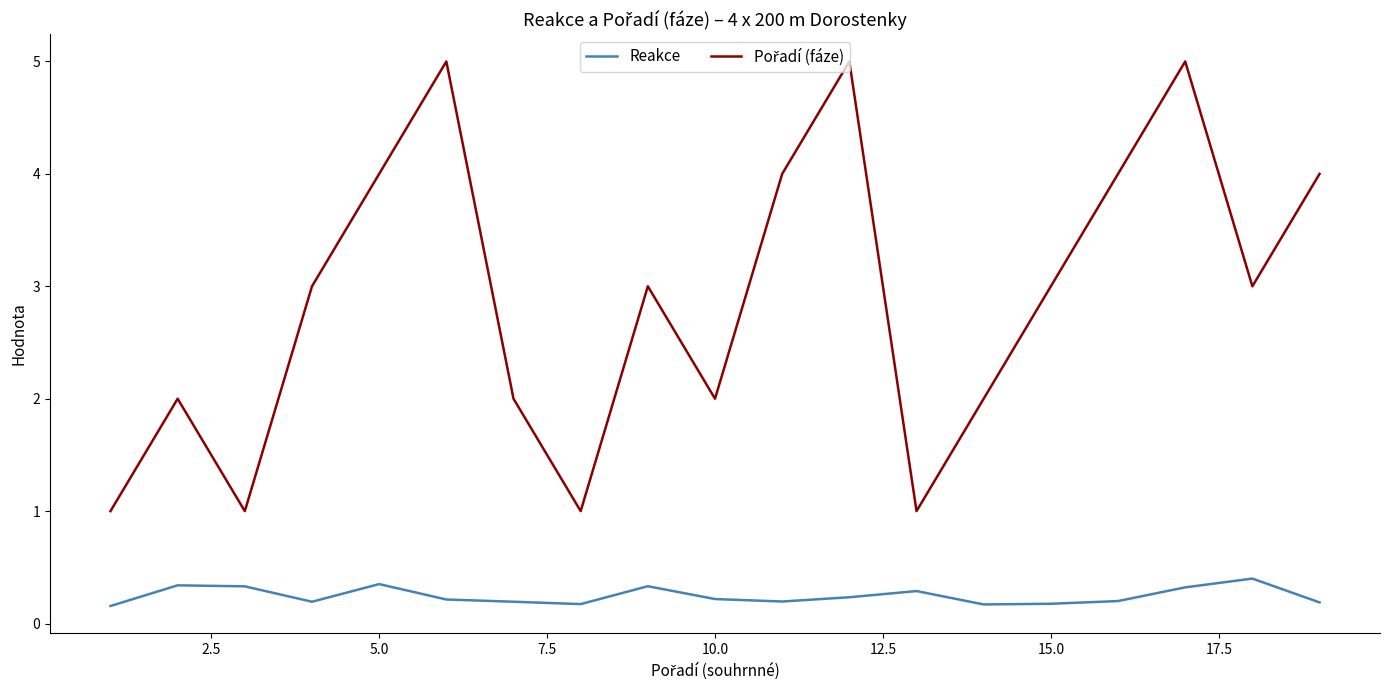

What is the highest value of the Reakce series?

0.4